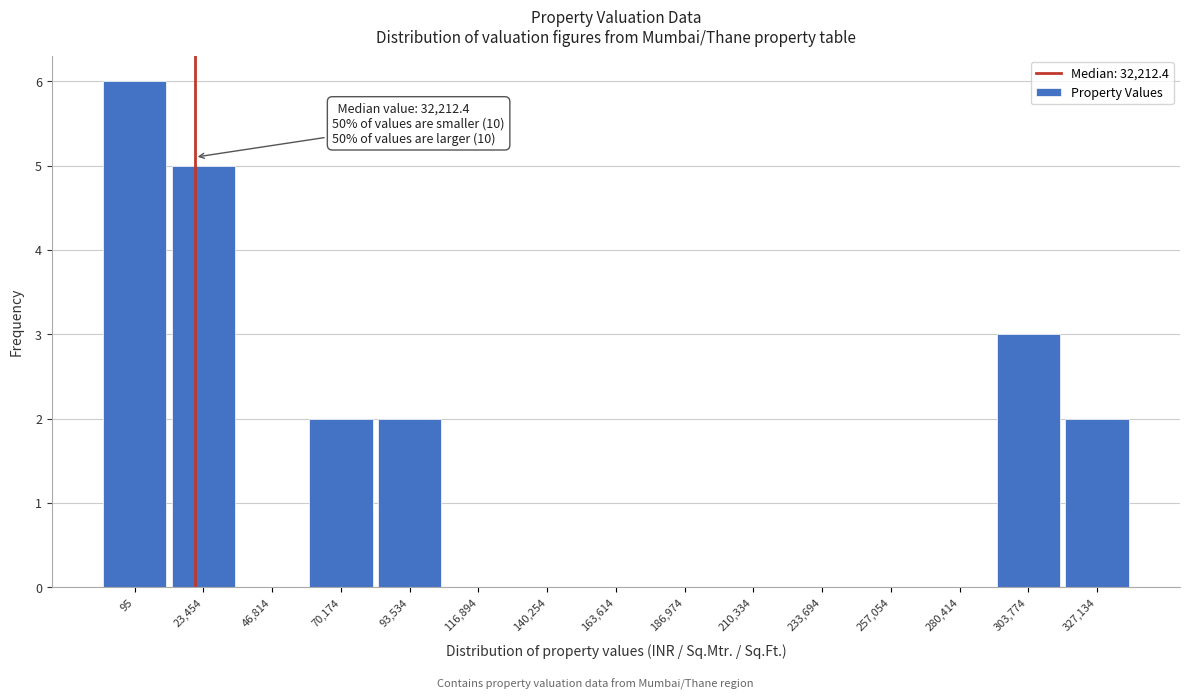

Reading left to right, what are all the values shown in this chart?

95=6	23,454=5	46,814=0	70,174=2	93,534=2	116,894=0	140,254=0	163,614=0	186,974=0	210,334=0	233,694=0	257,054=0	280,414=0	303,774=3	327,134=2